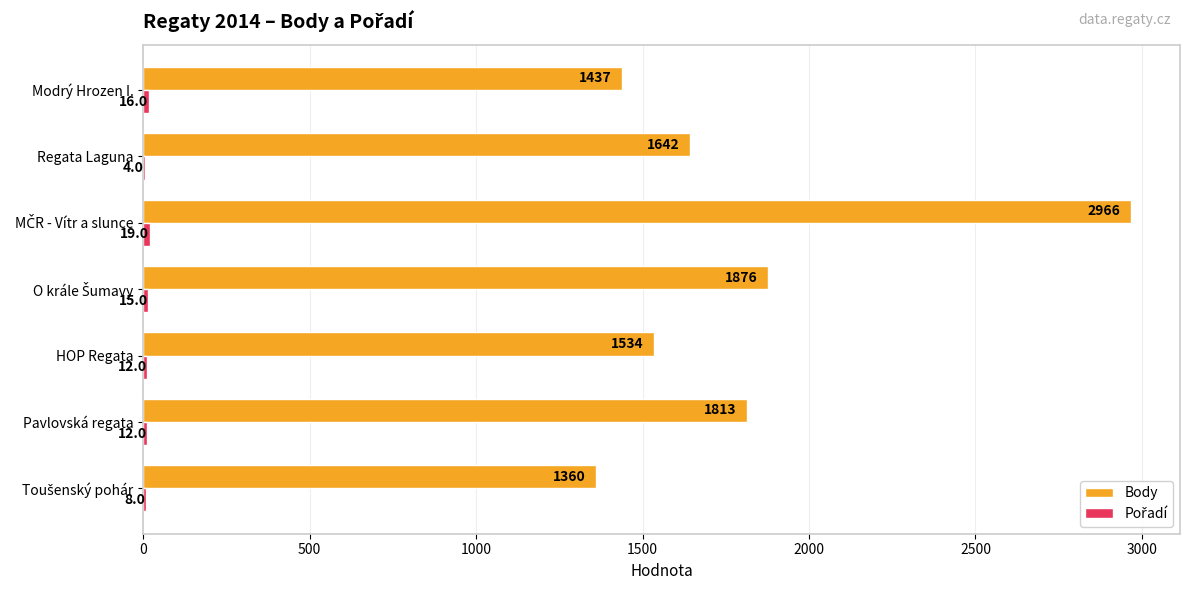

Which series has the largest total across all categories?

Body